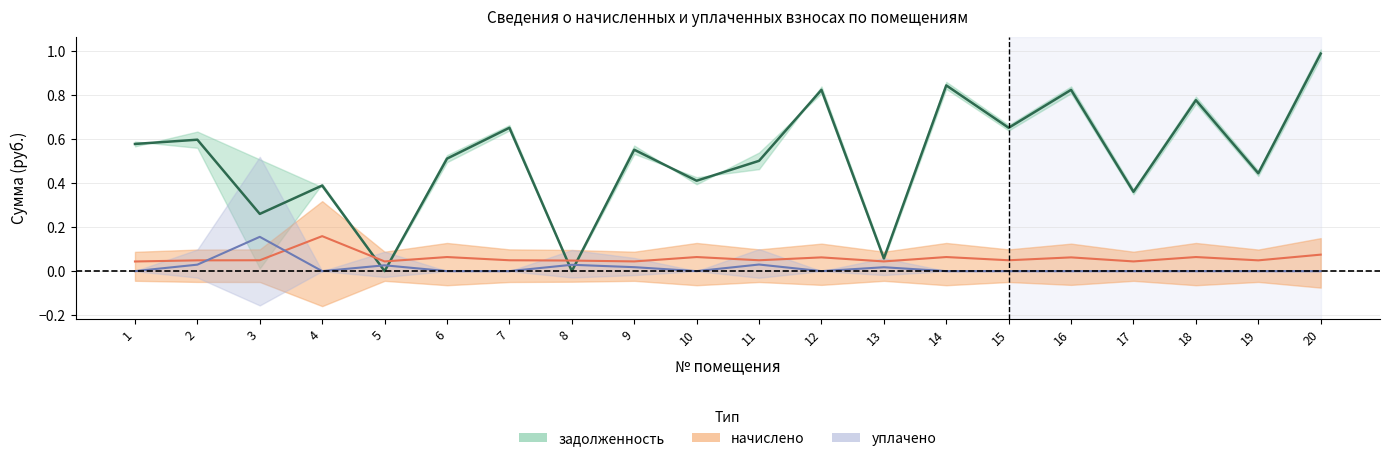

In задолженность (центр), how many points are lower than both neighbors (excluding endpoints)?

8